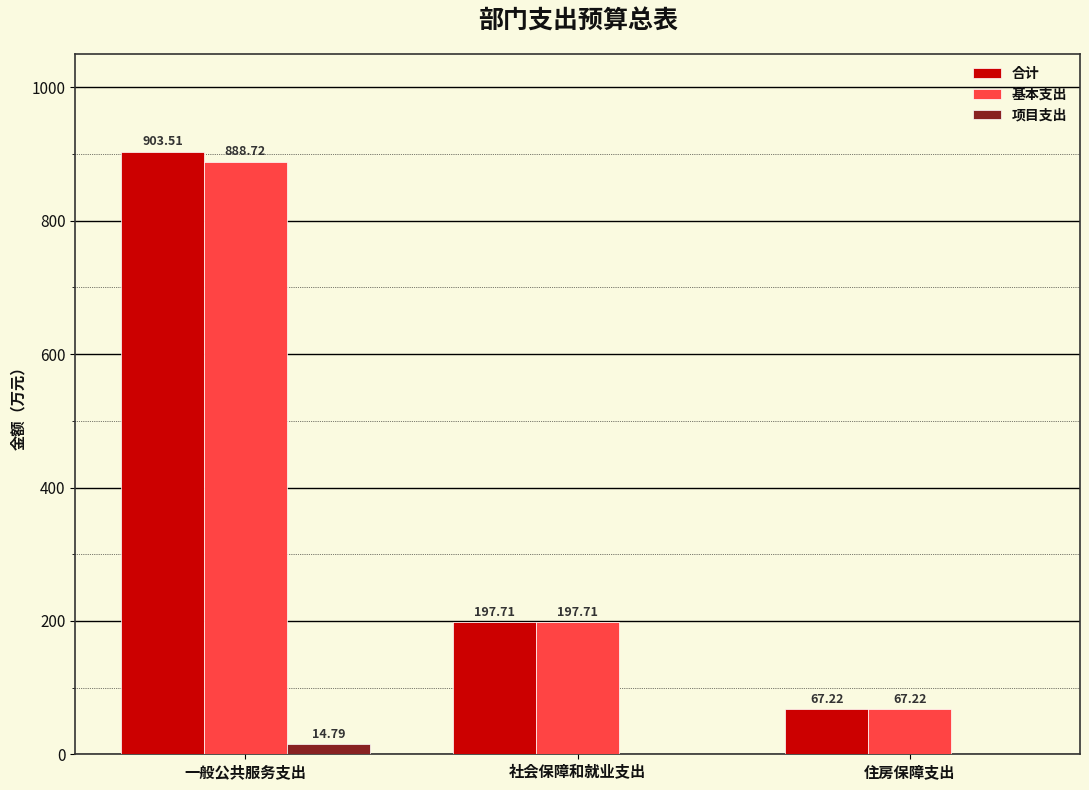

What is the spread (max minus min) of values at 住房保障支出?

67.2